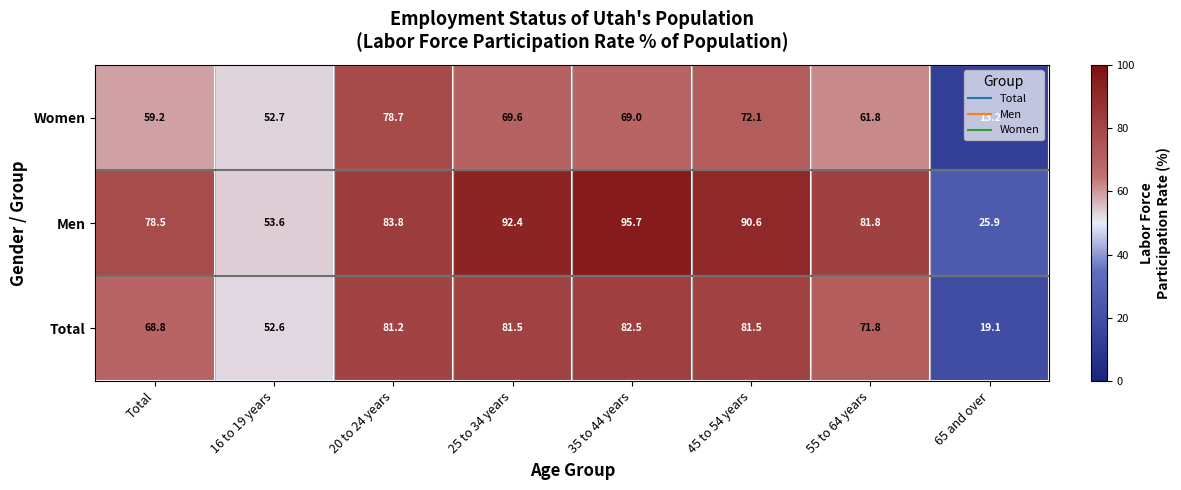

How many values in the Men series are below 83?

4